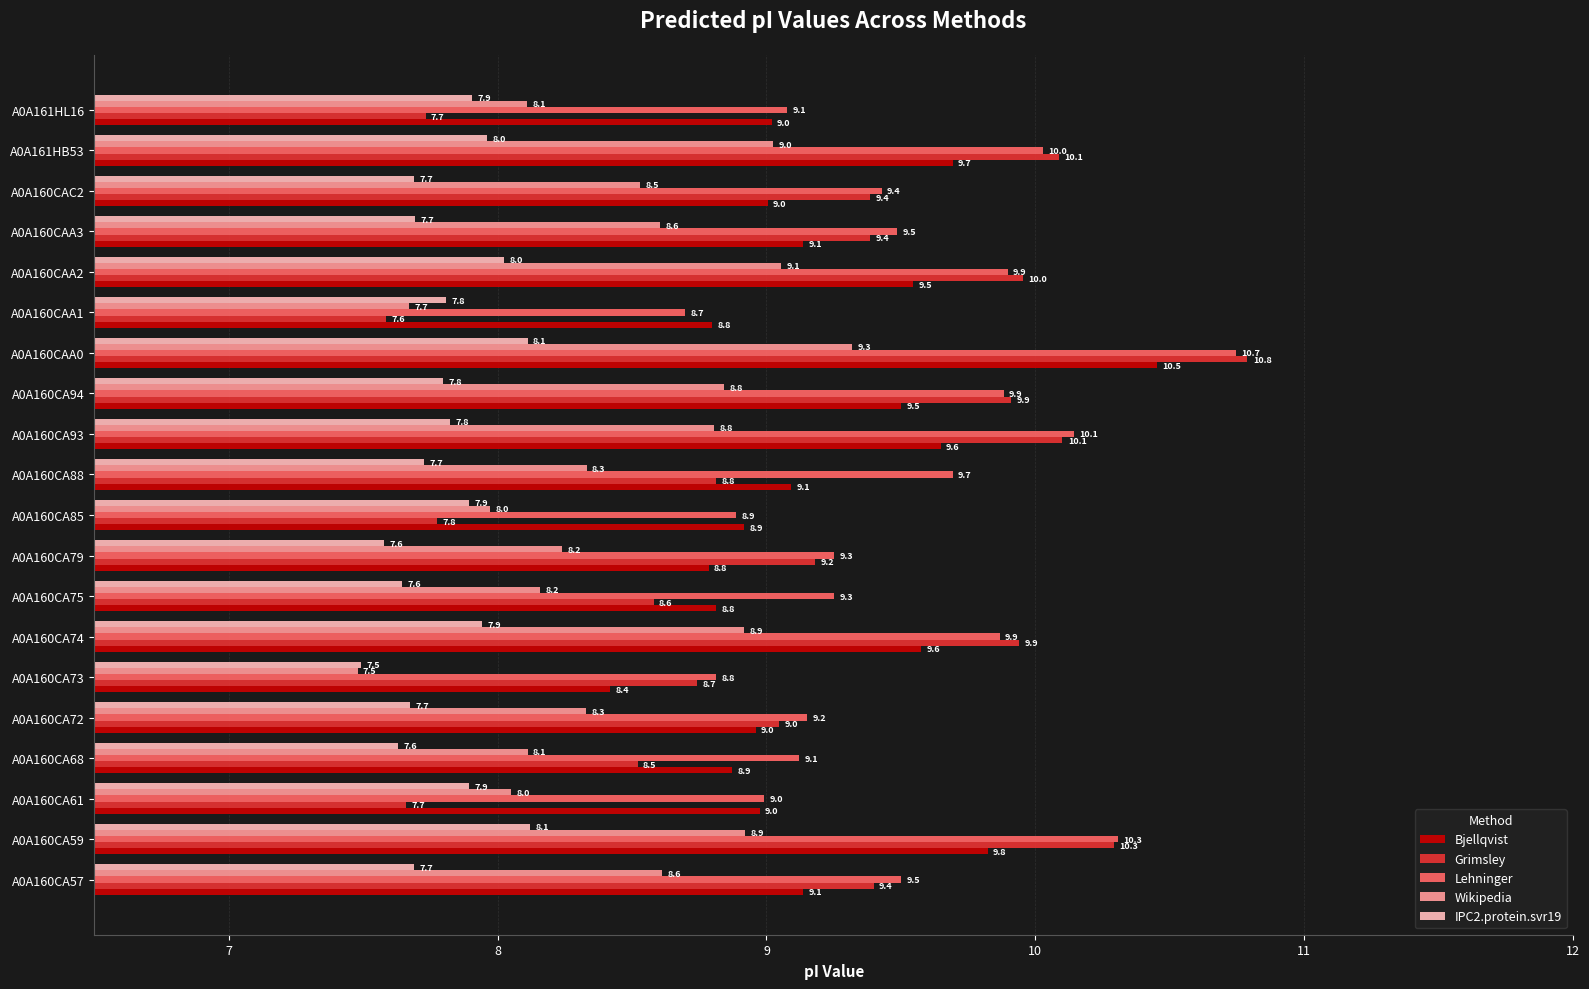

At which label is Lehninger closest to 9?

A0A160CA61